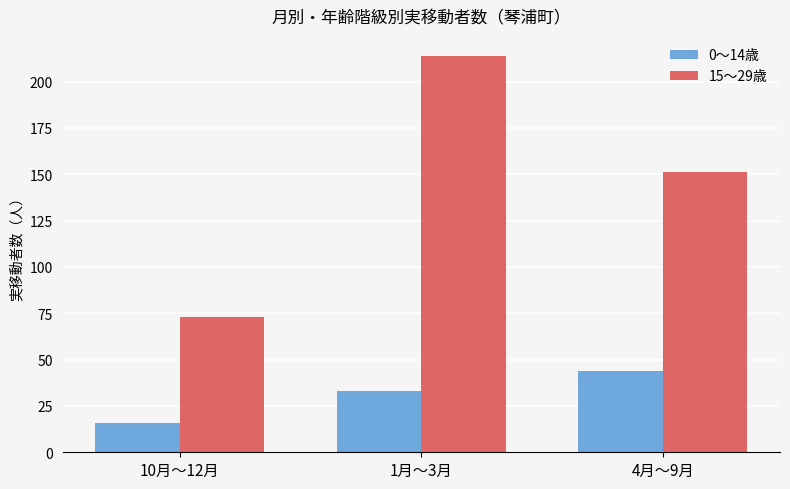

At which label is 15～29歳 closest to 143?

4月～9月